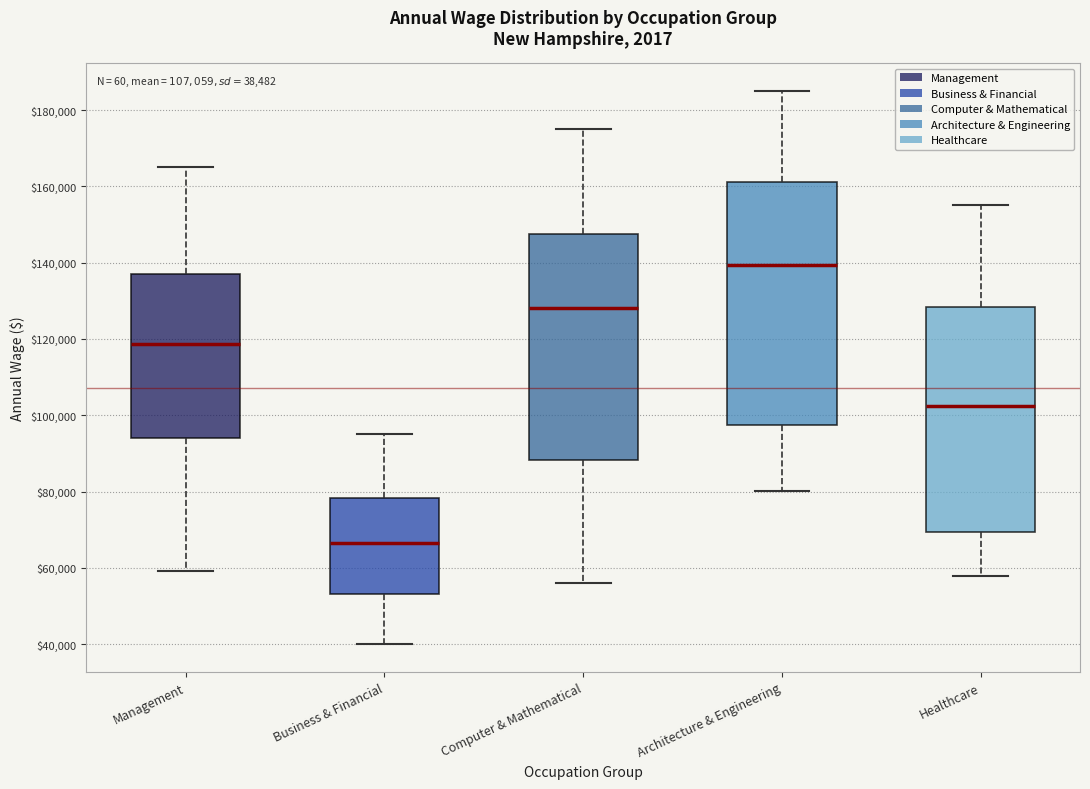

Which box is the tallest, from its lower edge to its upper edge?

Architecture & Engineering